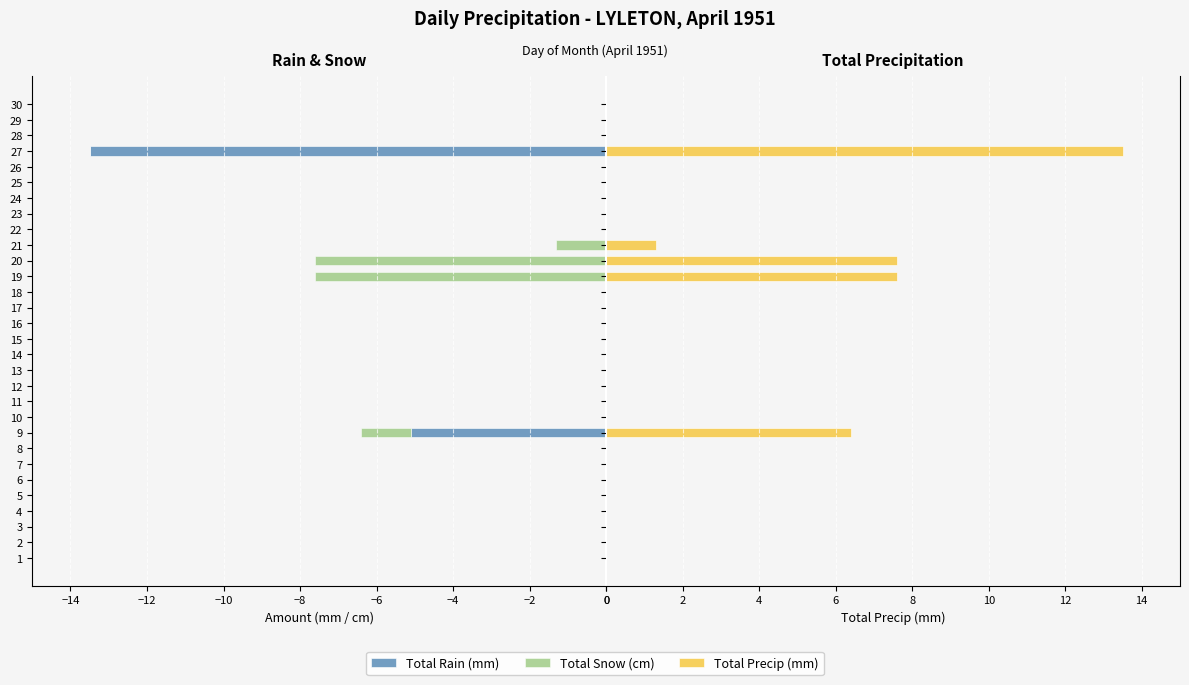

How many bars are there in each group?

3